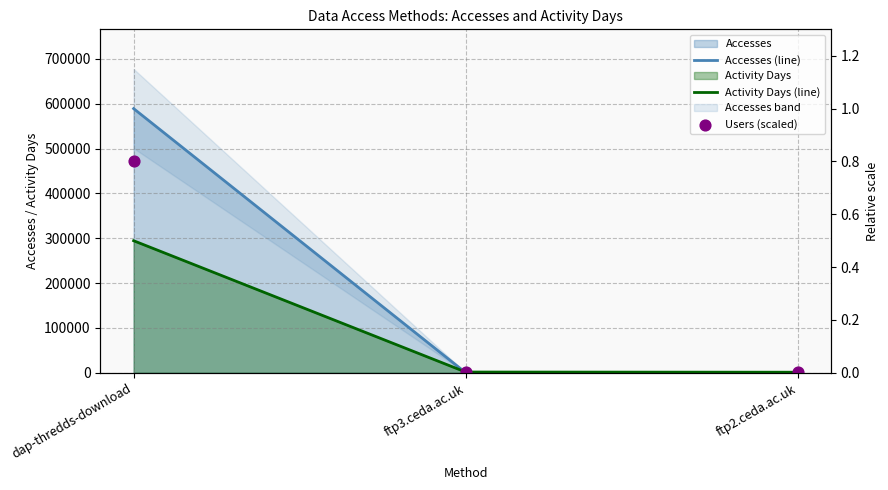

Which series has the largest total across all categories?

Accesses (line)